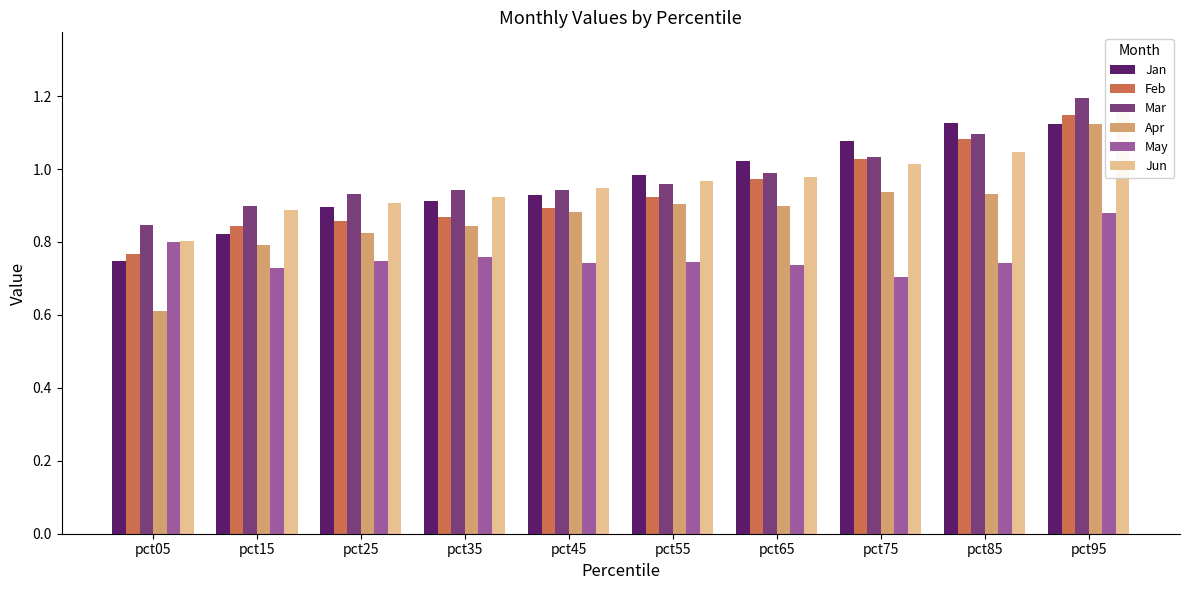

What are all the series names shown in the legend?

Jan, Feb, Mar, Apr, May, Jun